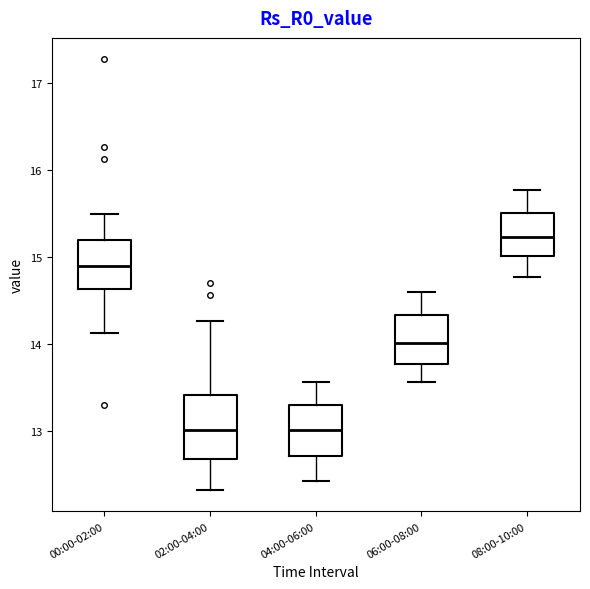

Where is the lower edge of the box for 02:00-04:00 on the y-axis? The values are not printed on the chart, so give them approximately, as read against the axis.

12.7